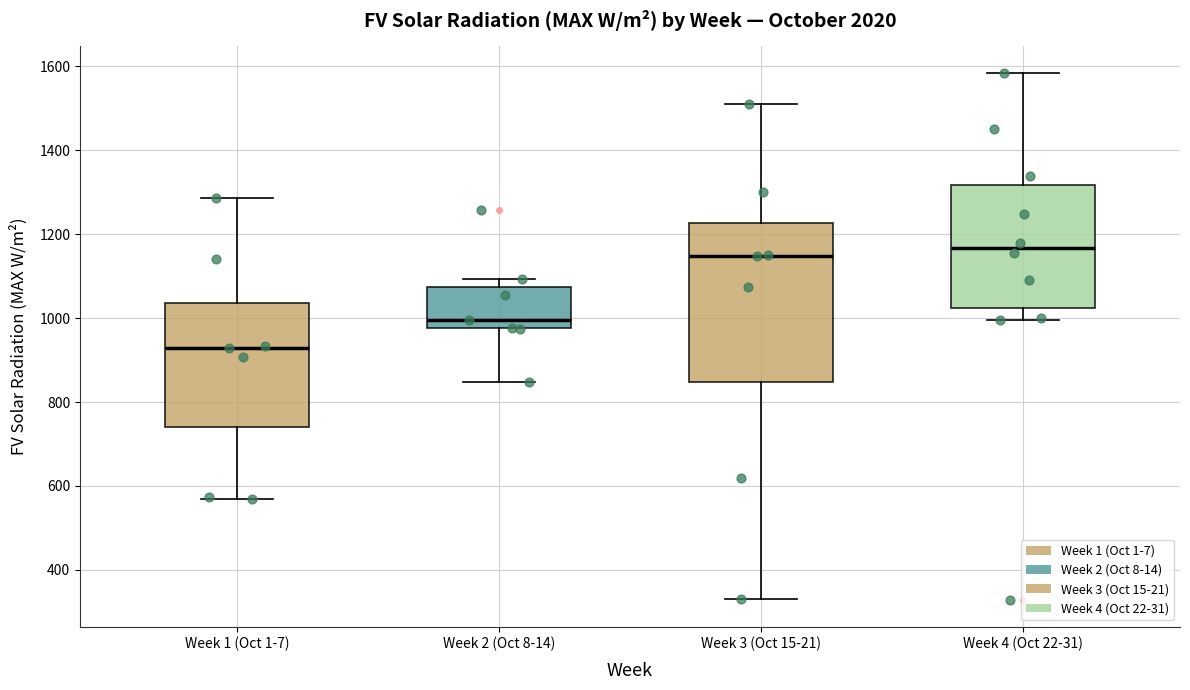

Reading left to right, read every box against the y-axis: the position of its median line, the range the box covers, and the ends of its whiskers. The values are not printed on the chart, so give them approximately, as read against the axis.

Week 1 (Oct 1-7): median 920, box 740 to 1040, whiskers 560 to 1280
Week 2 (Oct 8-14): median 1000, box 980 to 1080, whiskers 840 to 1100
Week 3 (Oct 15-21): median 1140, box 840 to 1220, whiskers 320 to 1500
Week 4 (Oct 22-31): median 1160, box 1020 to 1320, whiskers 1000 to 1580